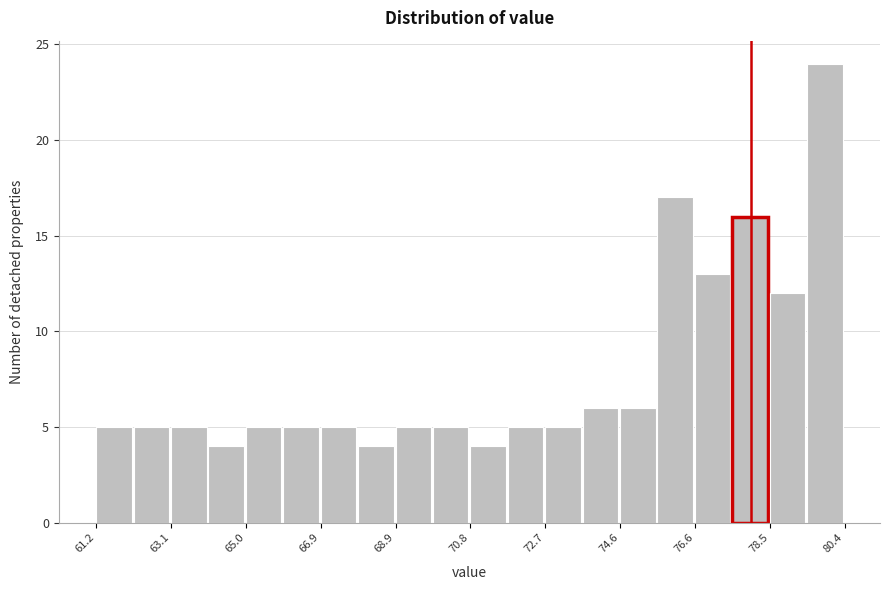

Reading left to right, transcribe this chart: for each bar, give the range it covers on the x-axis and its height. Neither the bar edges nor the heights are printed on the chart, so give them approximately, as read against the axes.

61.2 to 62.2: 5
62.2 to 63.0: 5
63.0 to 64.0: 5
64.0 to 65.0: 4
65.0 to 66.0: 5
66.0 to 67.0: 5
67.0 to 67.8: 5
67.8 to 68.8: 4
68.8 to 69.8: 5
69.8 to 70.8: 5
70.8 to 71.8: 4
71.8 to 72.8: 5
72.8 to 73.6: 5
73.6 to 74.6: 6
74.6 to 75.6: 6
75.6 to 76.6: 17
76.6 to 77.6: 13
77.6 to 78.4: 16
78.4 to 79.4: 12
79.4 to 80.4: 24